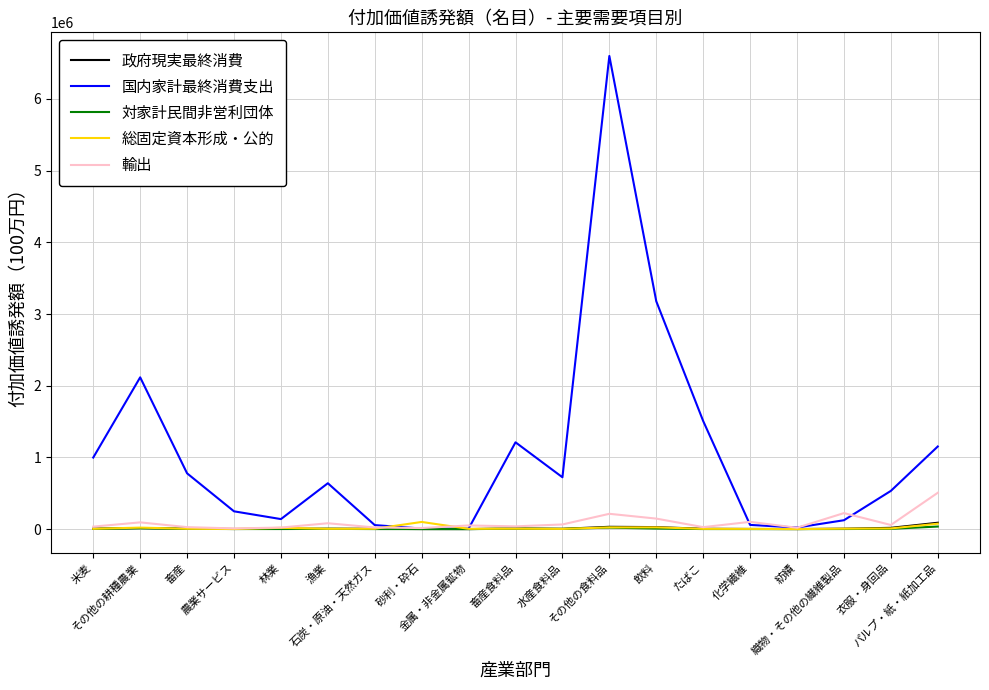

What are all the series names shown in the legend?

政府現実最終消費, 国内家計最終消費支出, 対家計民間非営利団体, 総固定資本形成・公的, 輸出